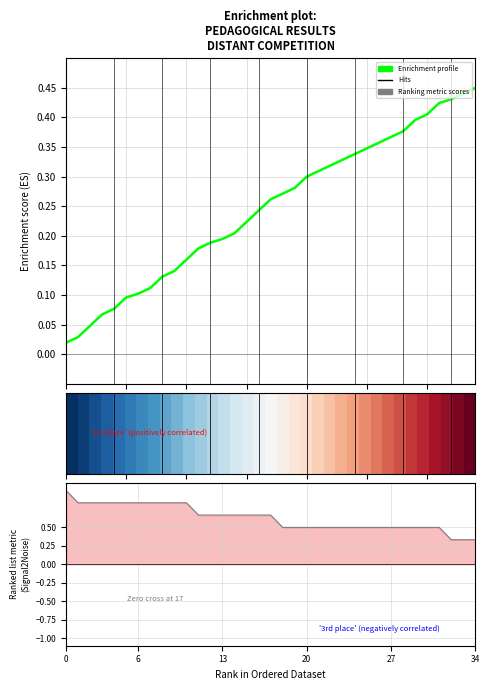

Does the chart display data point markers on the line(s)?

No